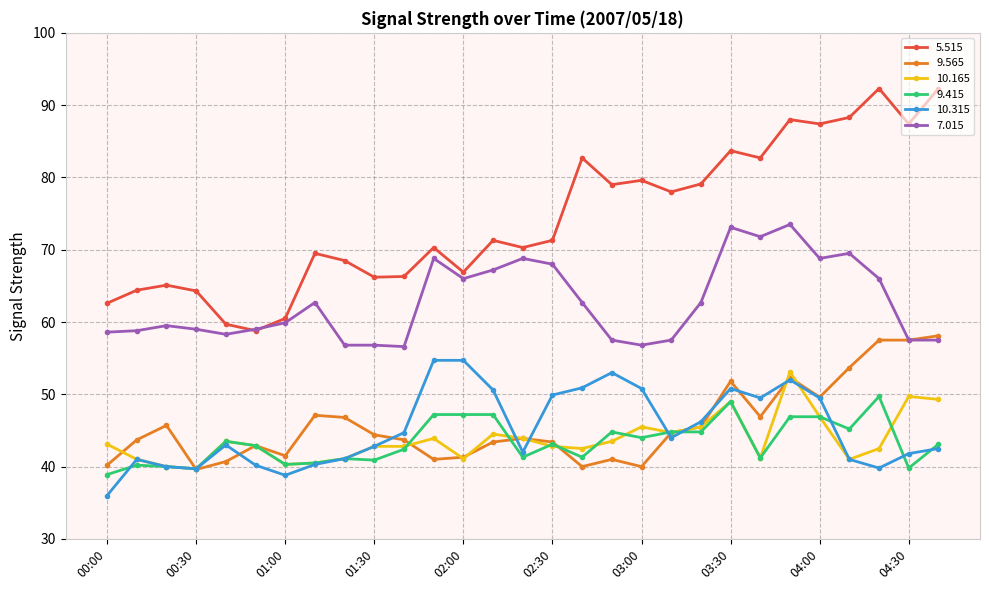

What is the value of the 9.565 point at the 26th from the left?

53.7